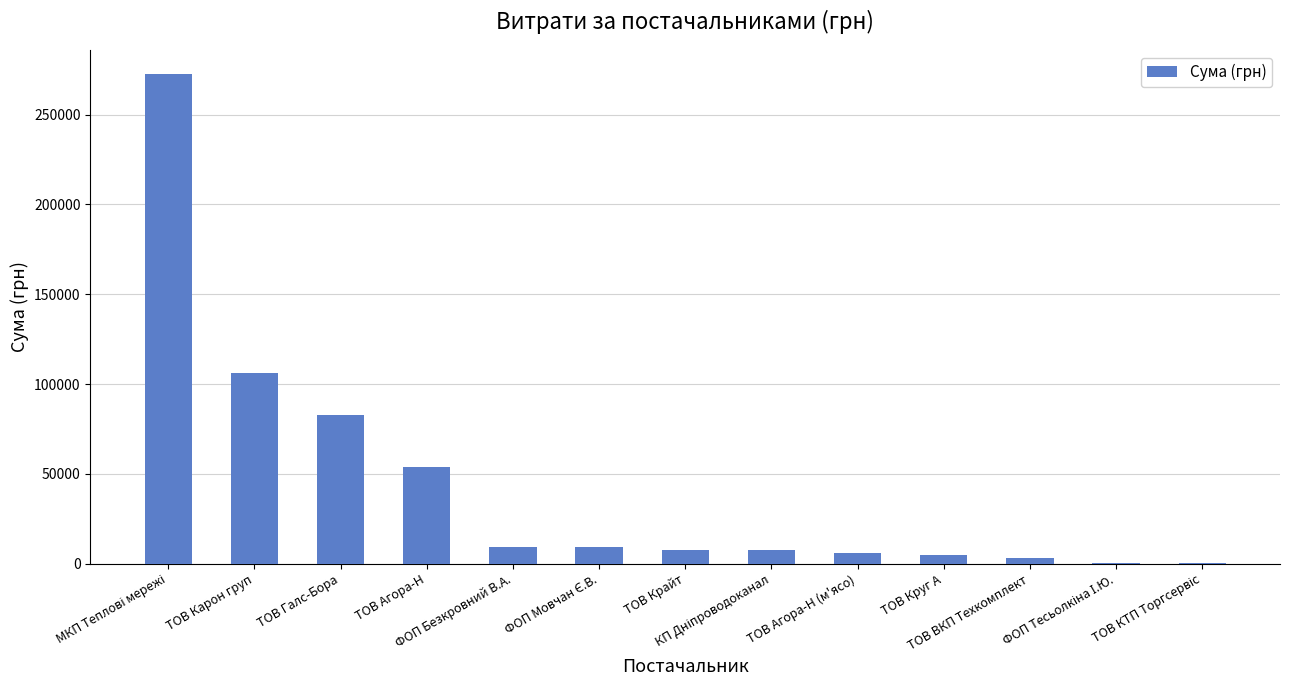

What is the greatest value displayed?

272422.2